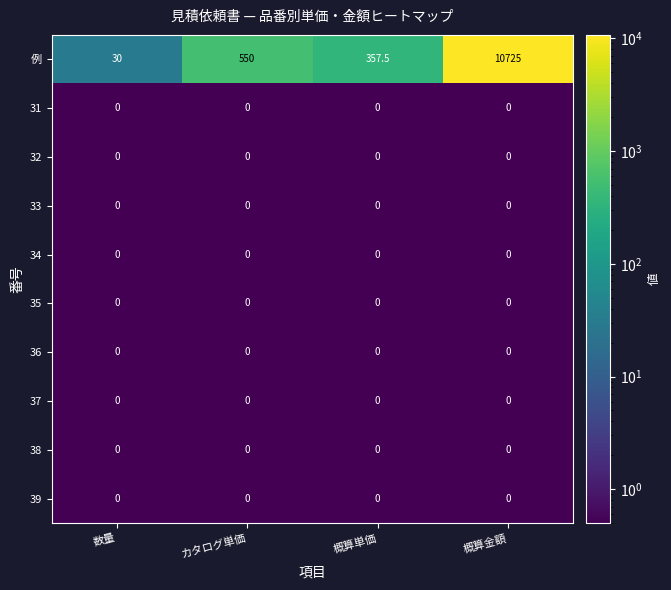

Which category has the highest value across all series?

概算金額